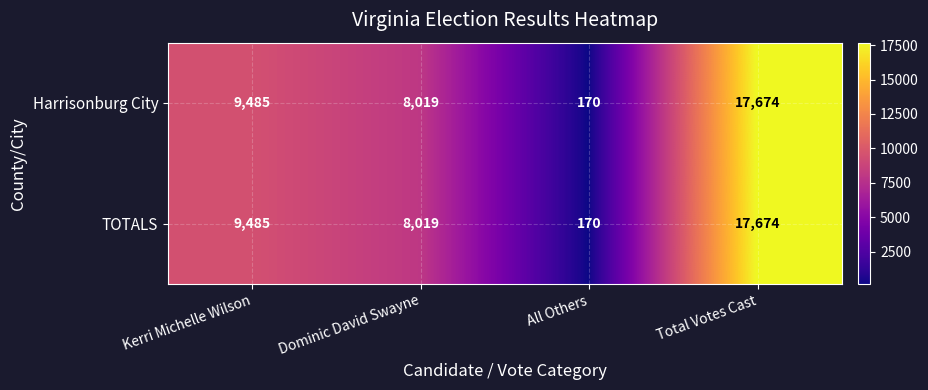

At which label is Harrisonburg City closest to 8922?

Kerri Michelle Wilson